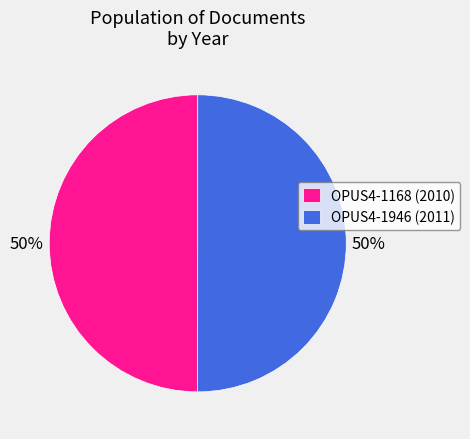

Combined, do OPUS4-1946 (2011) and OPUS4-1168 (2010) account for over 50%?

Yes